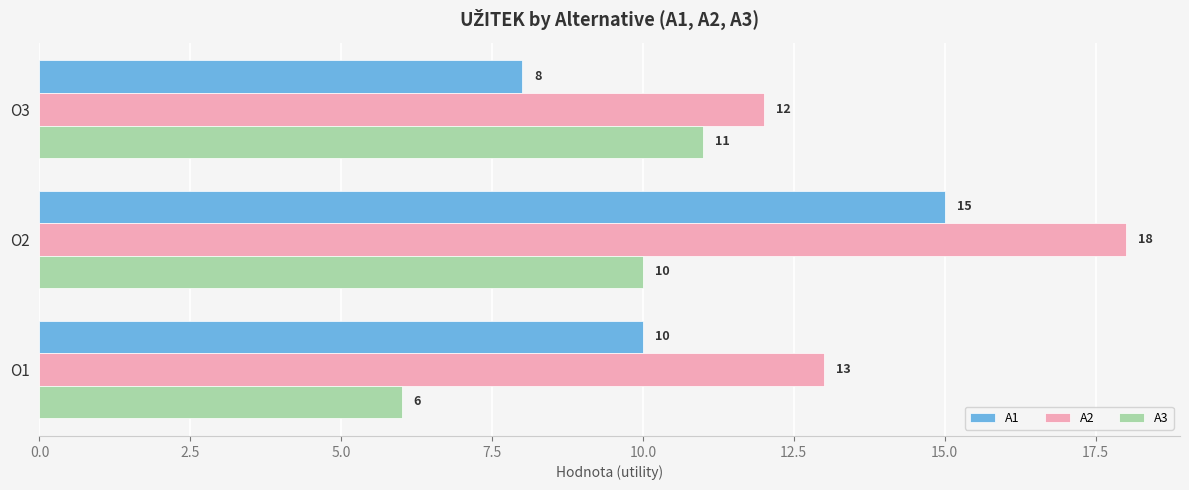

The A3 series shows 18 at O3. True or false?

False